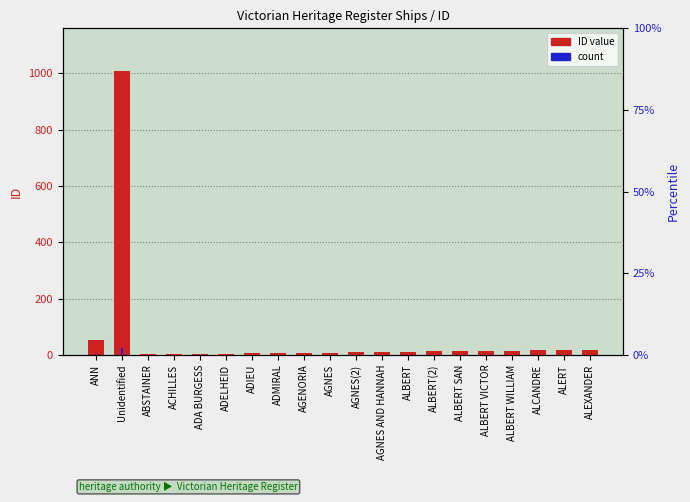

Rank the series by their average value, from lowest to highest.

count, ID